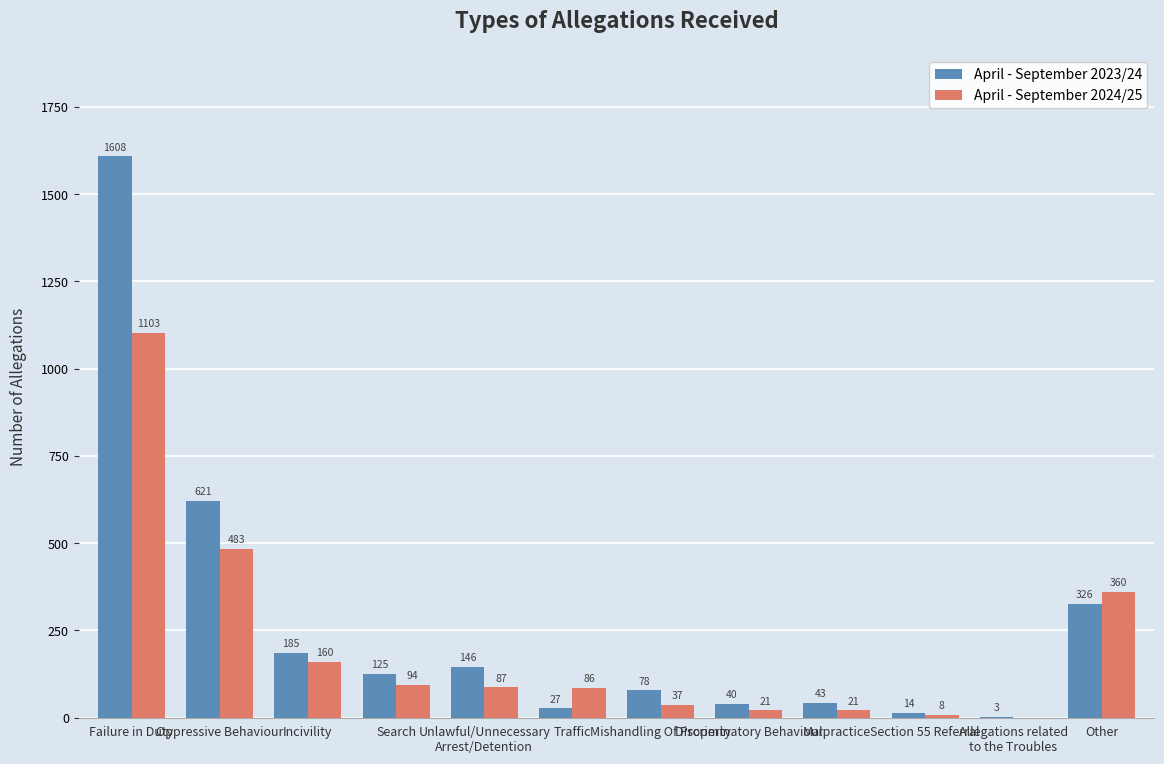

What is the total value across all series at Other?

686